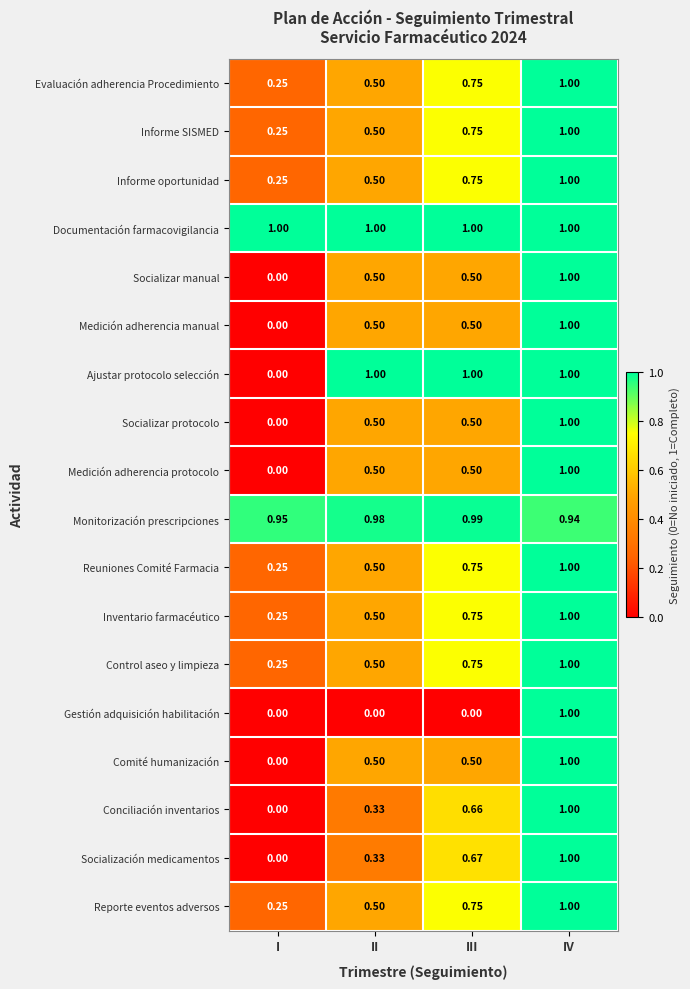

Which series has the largest total across all categories?

Documentación farmacovigilancia